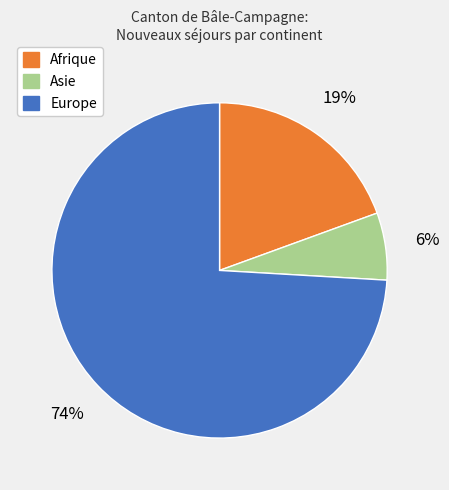

Does any single category account for the majority?

Yes